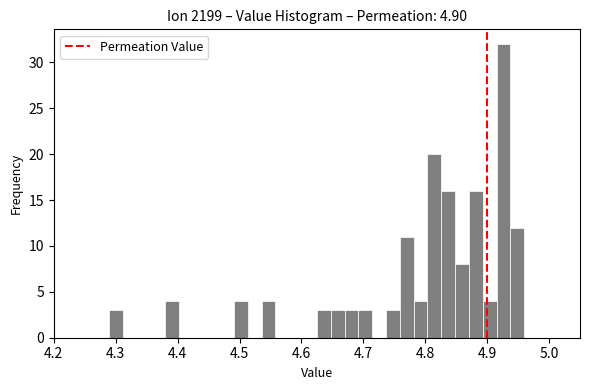

Read against the x-axis, roughly where is the centre of the tallest bar?

4.93